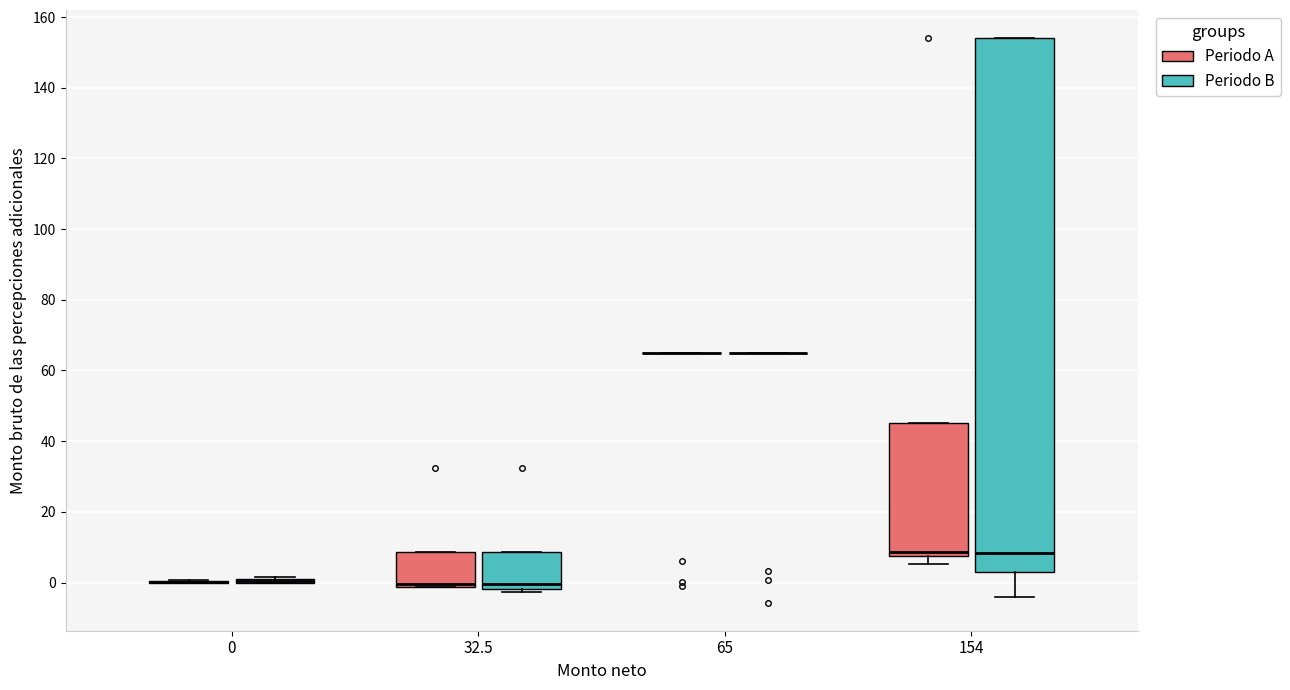

Reading left to right, transcribe this box plot: for each box, give where its median line is, the range the box spans, and where its two whiskers end, as read against the y-axis. The values are not printed on the chart, so give them approximately, as read against the axis.

0 (Periodo A): box collapsed to a line at 0, whiskers 0 to 0
0 (Periodo B): box collapsed to a line at 0, whiskers 0 to 2
32.5 (Periodo A): median 0, box -2 to 8, whiskers -2 to 8
32.5 (Periodo B): median 0, box -2 to 8, whiskers -2 (just below the box's lower edge) to 8
65 (Periodo A): box collapsed to a line at 66, whiskers 66 to 66
65 (Periodo B): box collapsed to a line at 66, whiskers 66 to 66
154 (Periodo A): median 8 (just above the box's lower edge), box 8 to 46, whiskers 6 to 46
154 (Periodo B): median 8, box 2 to 154, whiskers -4 to 154